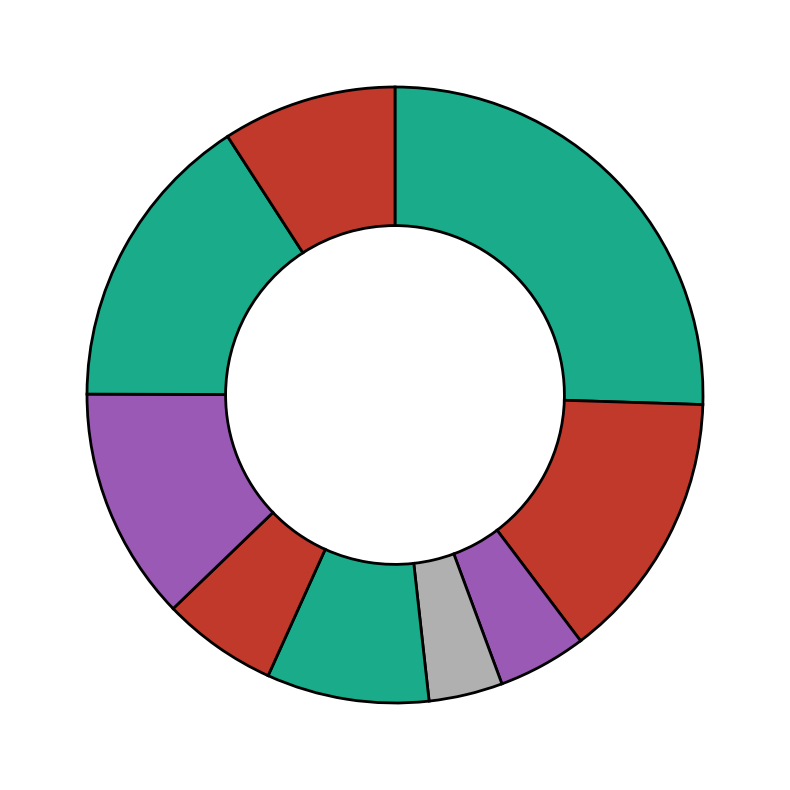

Count the number of slices in the pie.

9